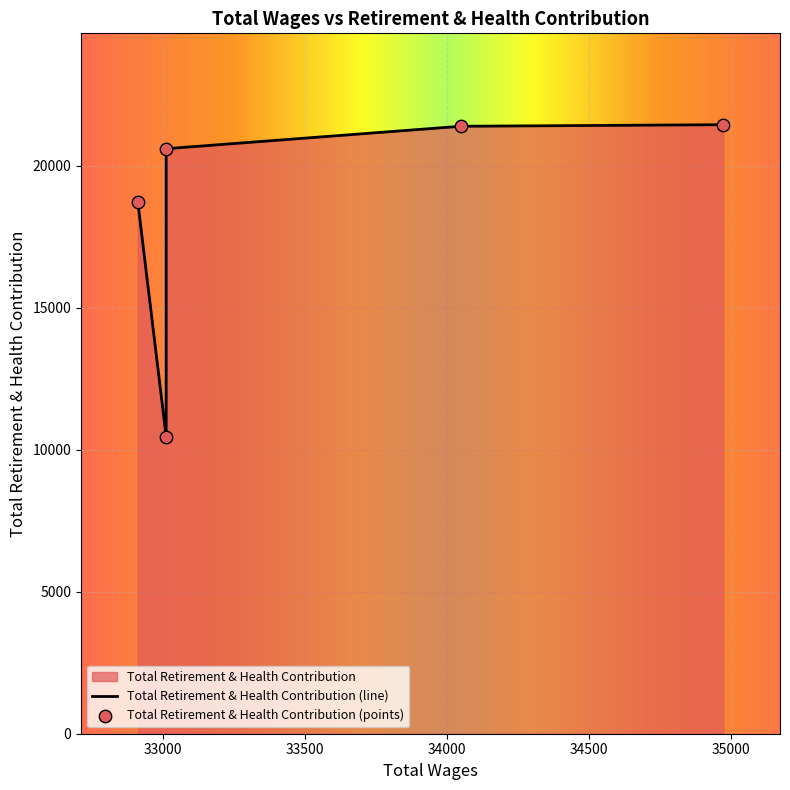

What is the ratio of the value at 34048.0 to the value at 34973.0?

1.0